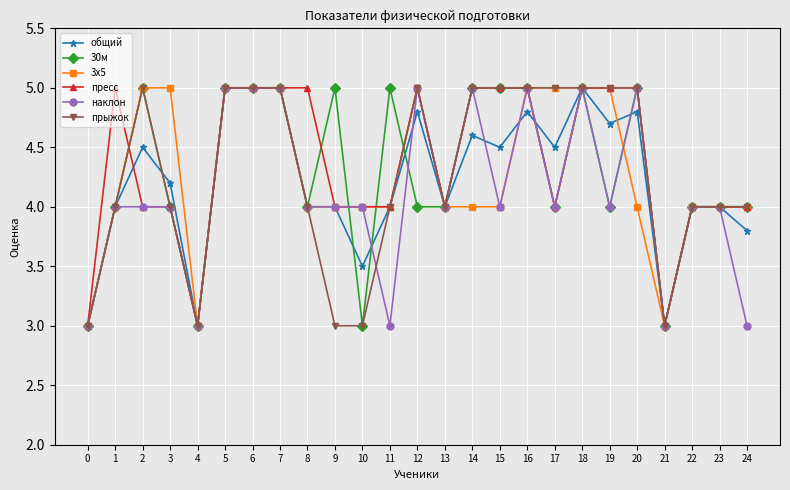

Is it true that прыжок equals 5.7 at 13?

False